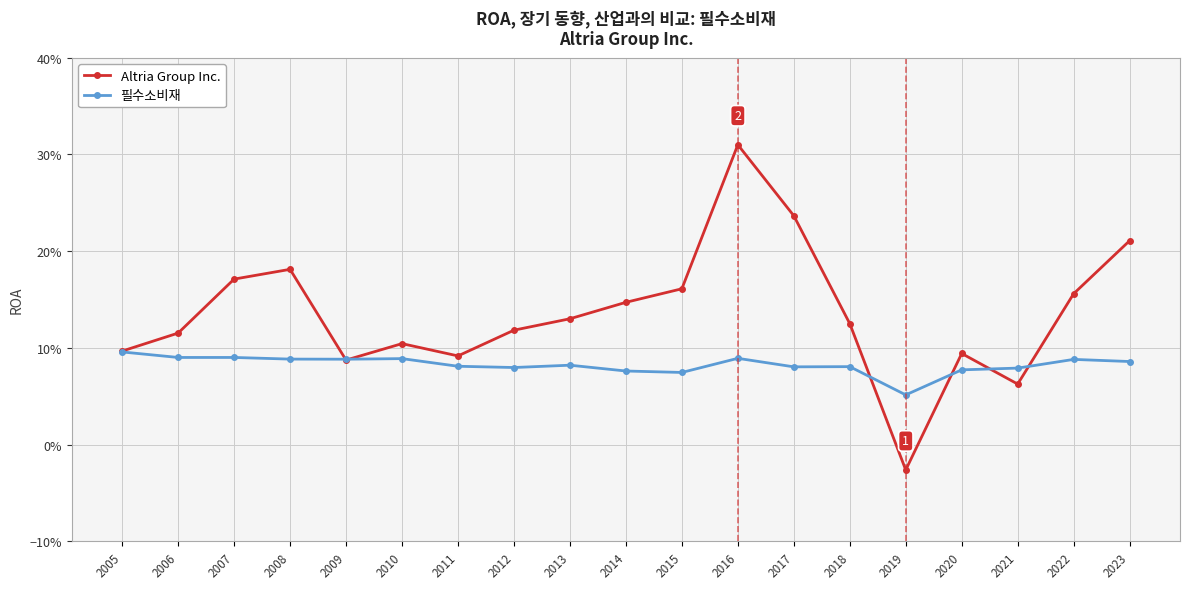

Reading left to right, what are all the values shown in this chart?

Altria Group Inc.: 0.1	0.1	0.2	0.2	0.1	0.1	0.1	0.1	0.1	0.1	0.2	0.3	0.2	0.1	-0.0	0.1	0.1	0.2	0.2
필수소비재: 0.1	0.1	0.1	0.1	0.1	0.1	0.1	0.1	0.1	0.1	0.1	0.1	0.1	0.1	0.1	0.1	0.1	0.1	0.1